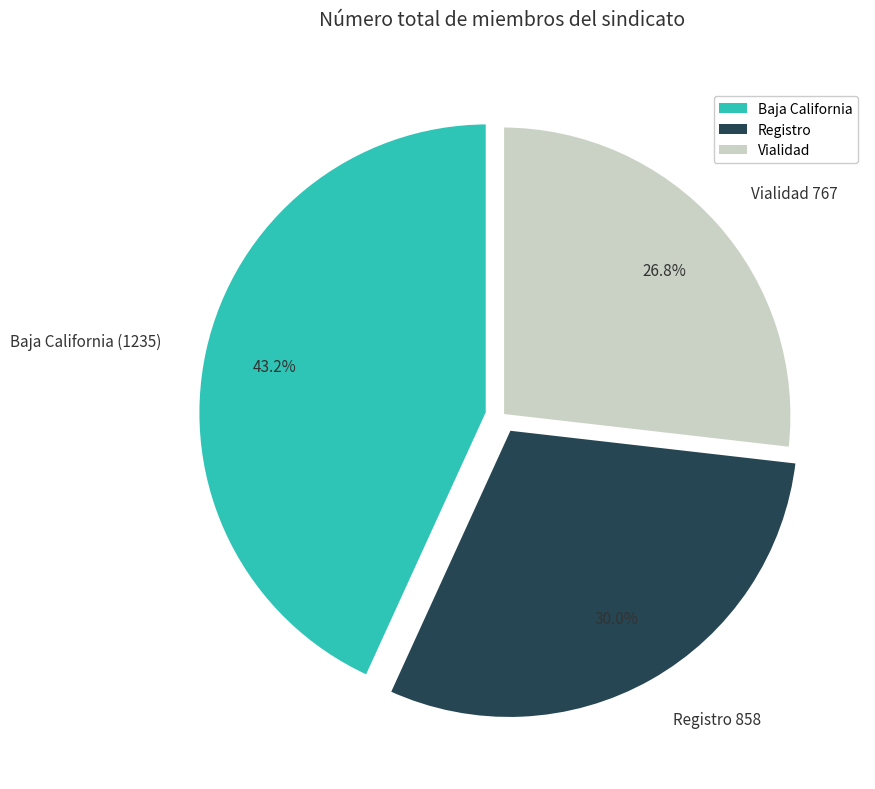

How much of the chart is everything except Baja California?

56.8%